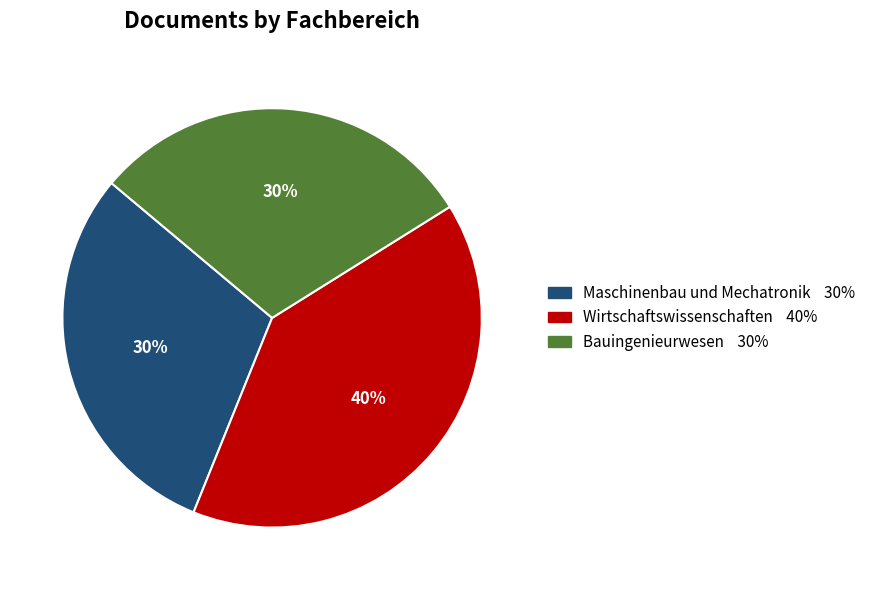

Is there any slice that represents more than half of the pie?

No